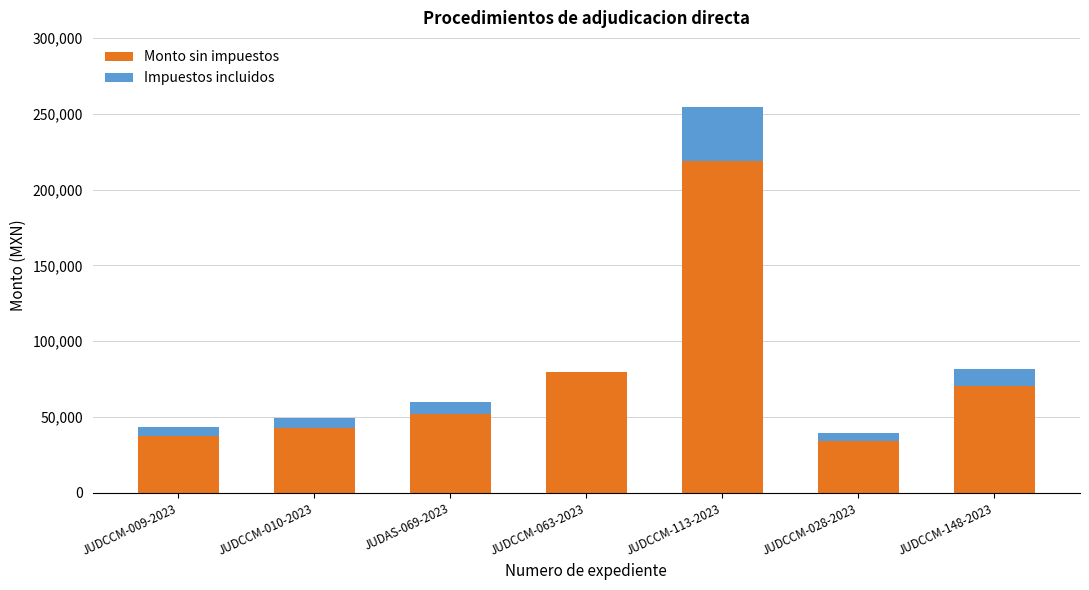

How many categories are shown in the chart?

7